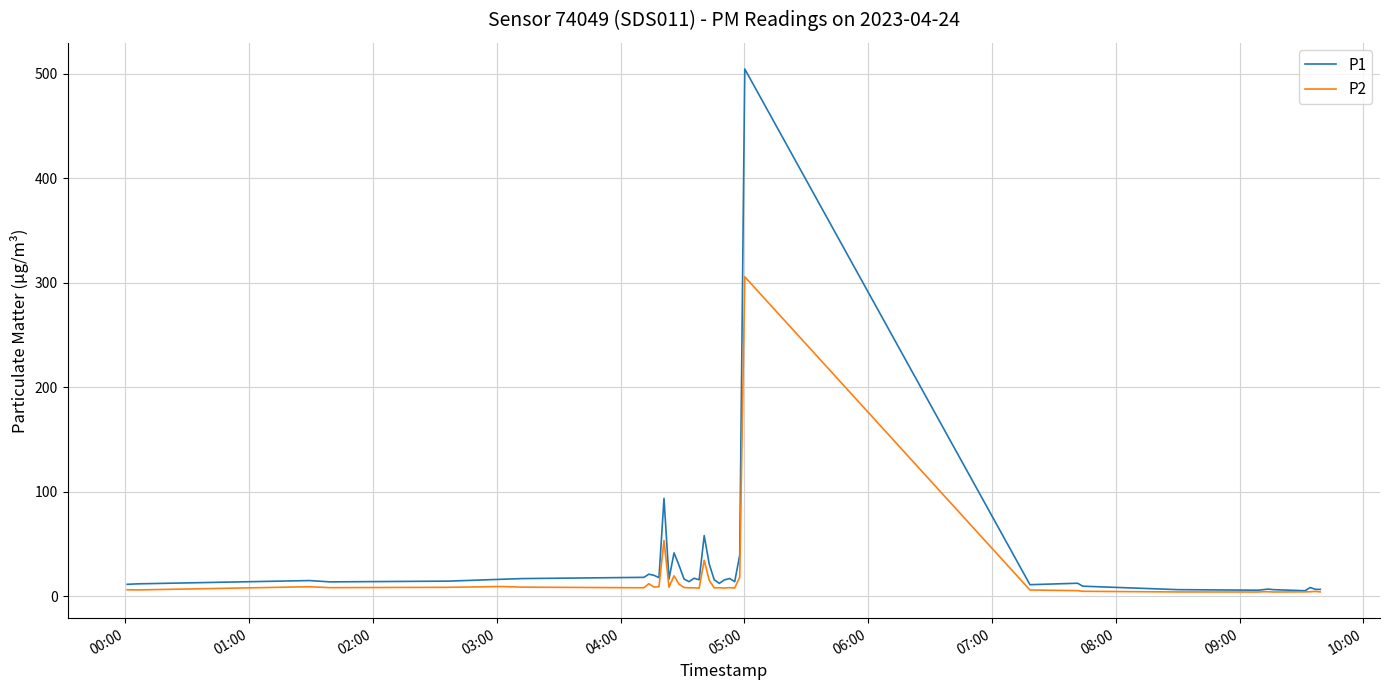

What is the highest value of the P1 series?

504.4